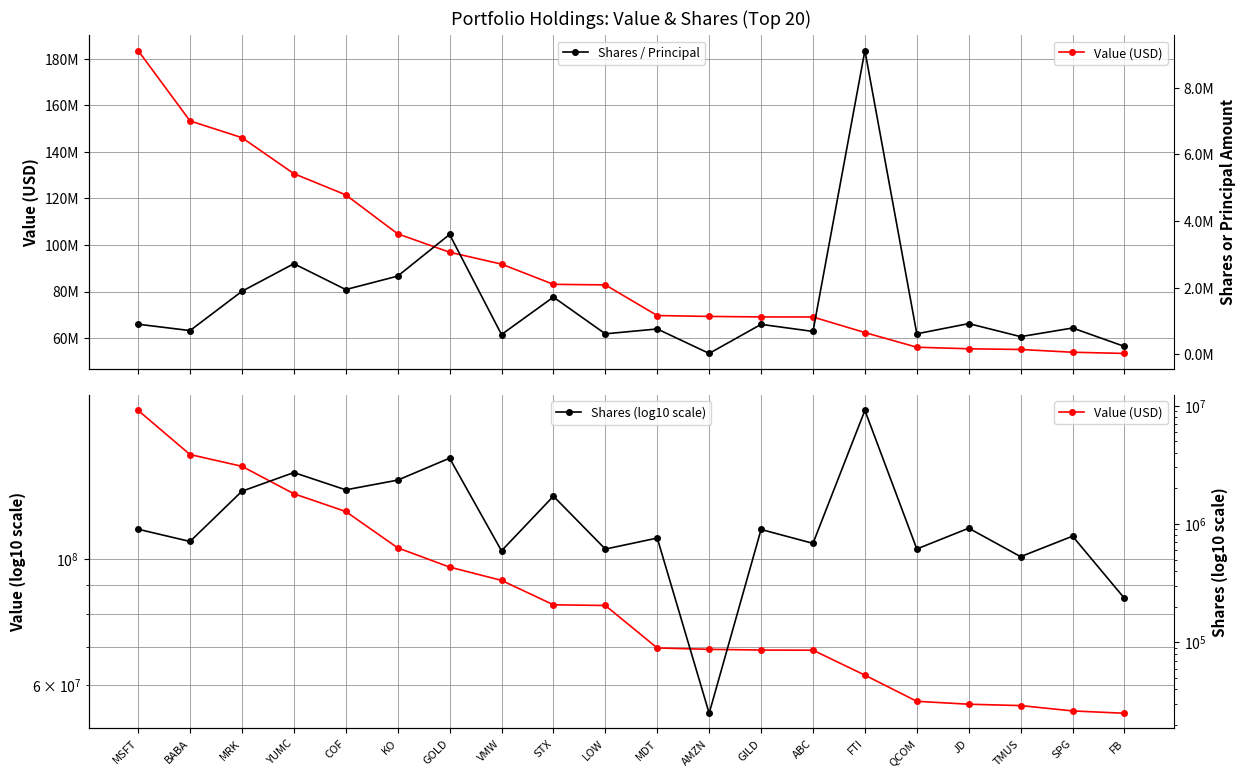

Where is Shares / Principal nearest to the value 4570852?

GOLD